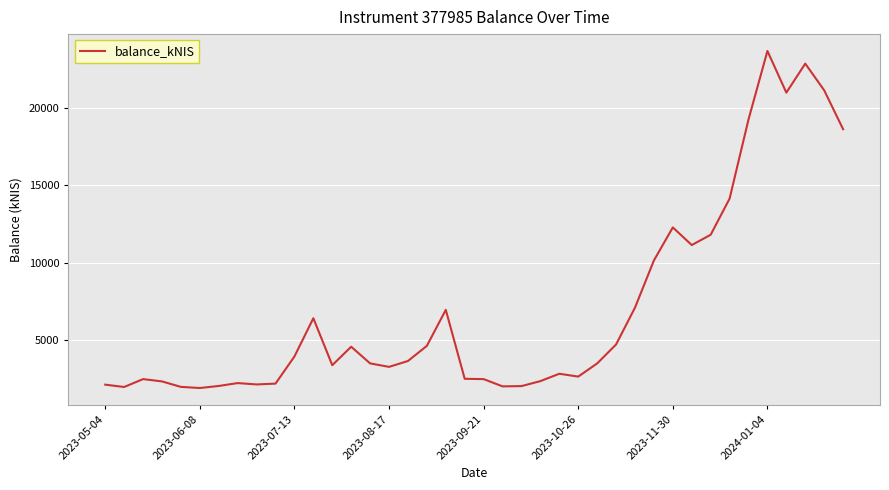

How many lines are shown in the chart?

1